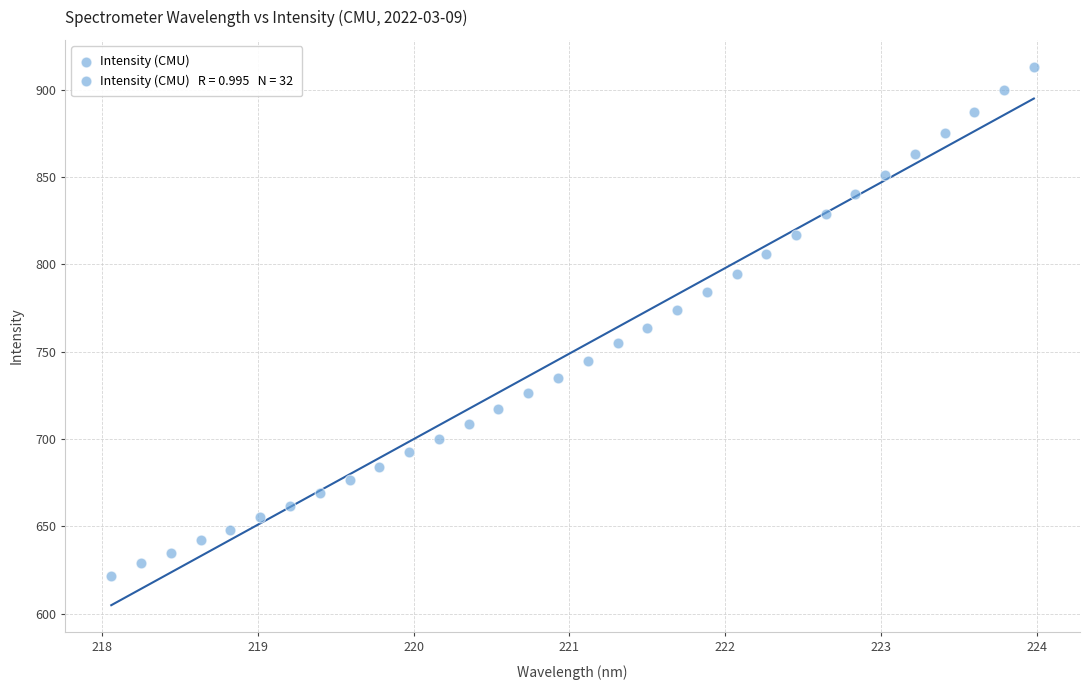

What is the range of X values (max minus min)?

5.9